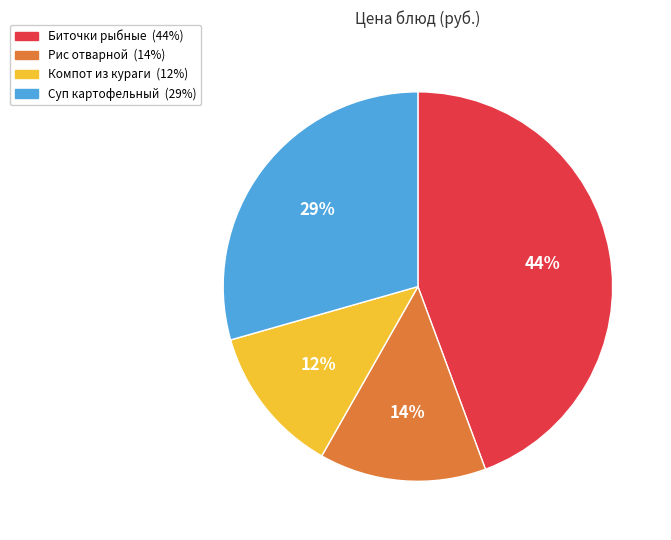

Between Рис отварной and Компот из кураги, which is larger?

Рис отварной